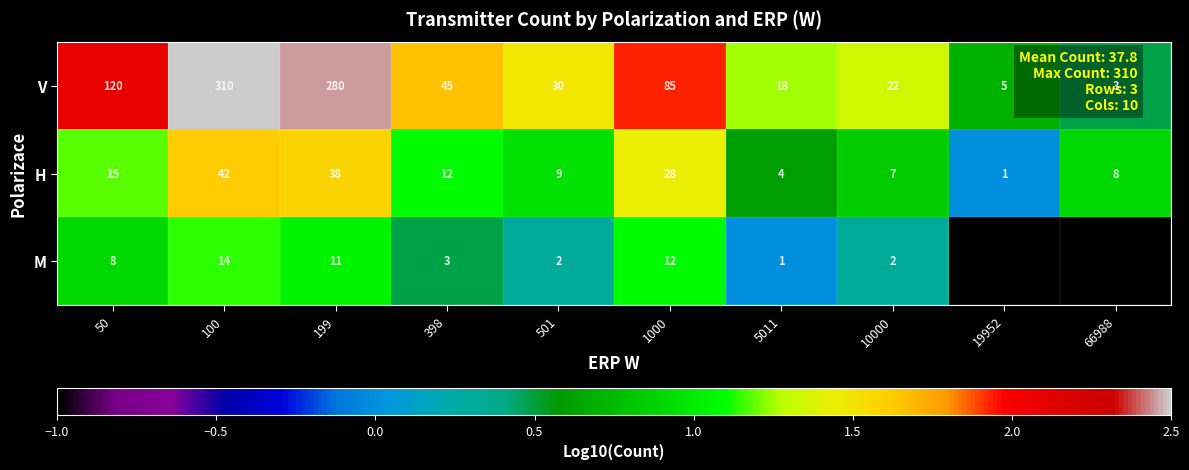

Is the value of V at 50 greater than the value of H at 199?

Yes